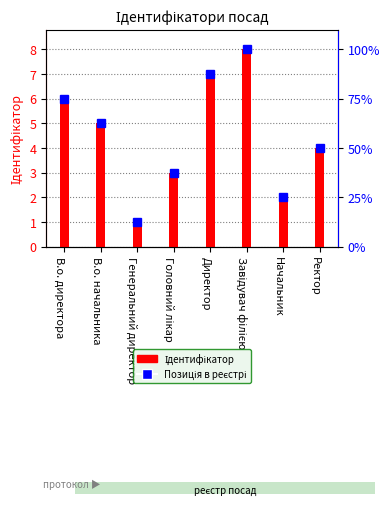

Is it true that Позиція в реєстрі equals 2 at Начальник?

True